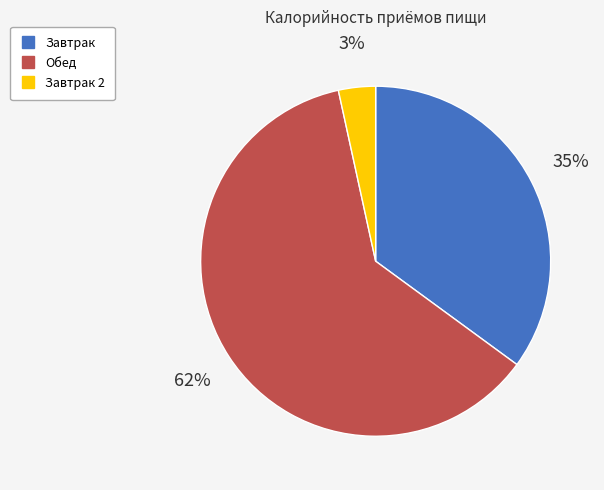

Is there a majority slice in this chart?

Yes